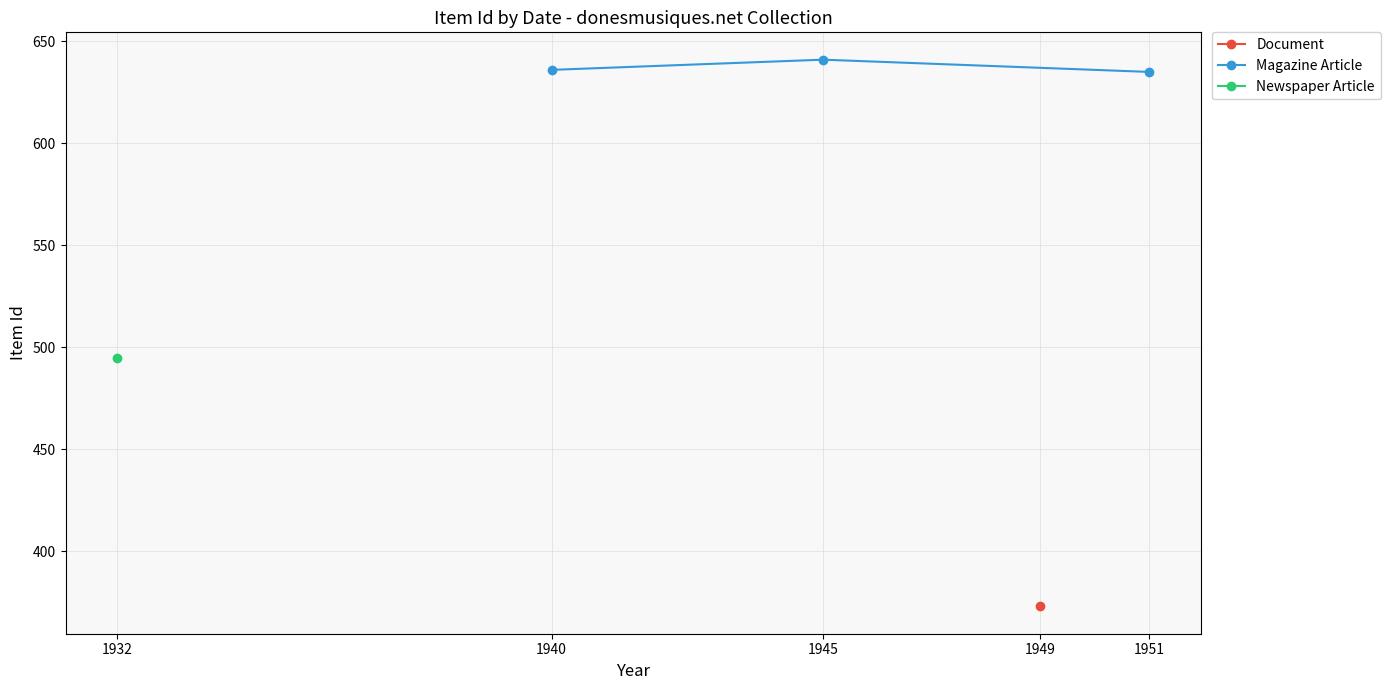

True or false: Magazine Article has a value of 635 at 1951.

True